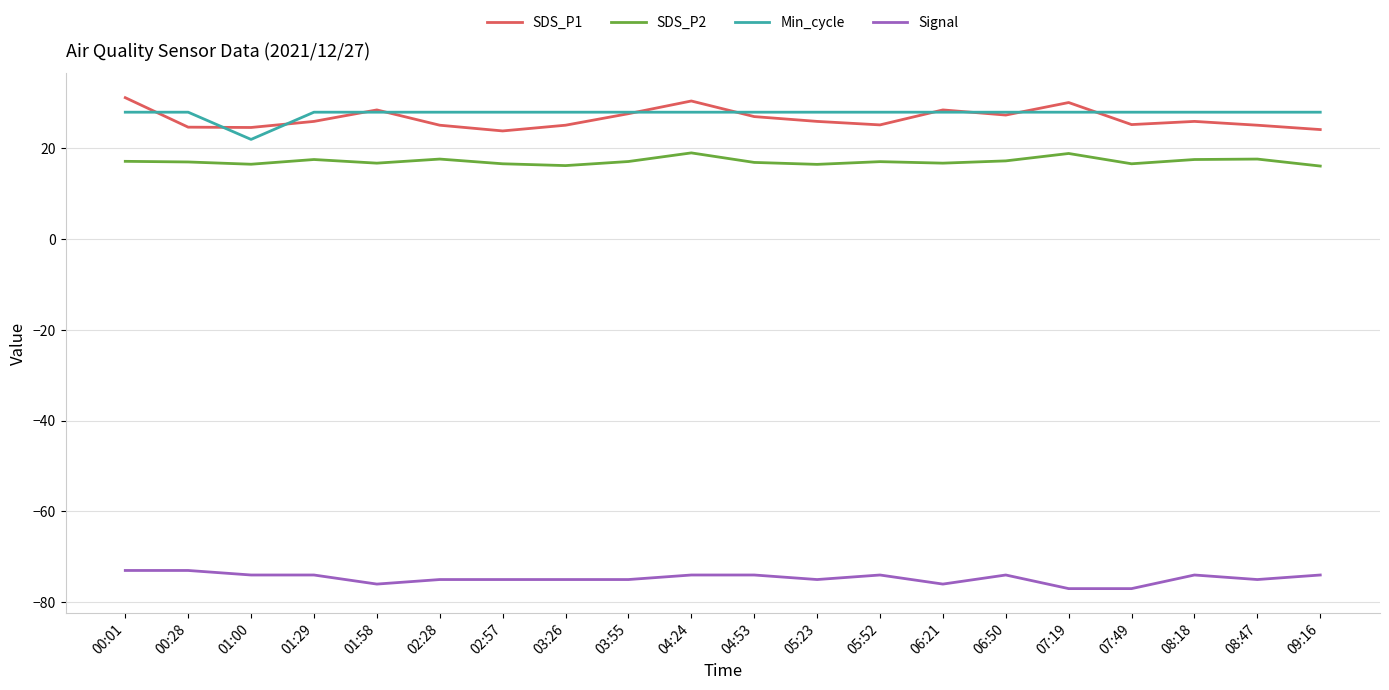

What position from the right is 03:55?

12